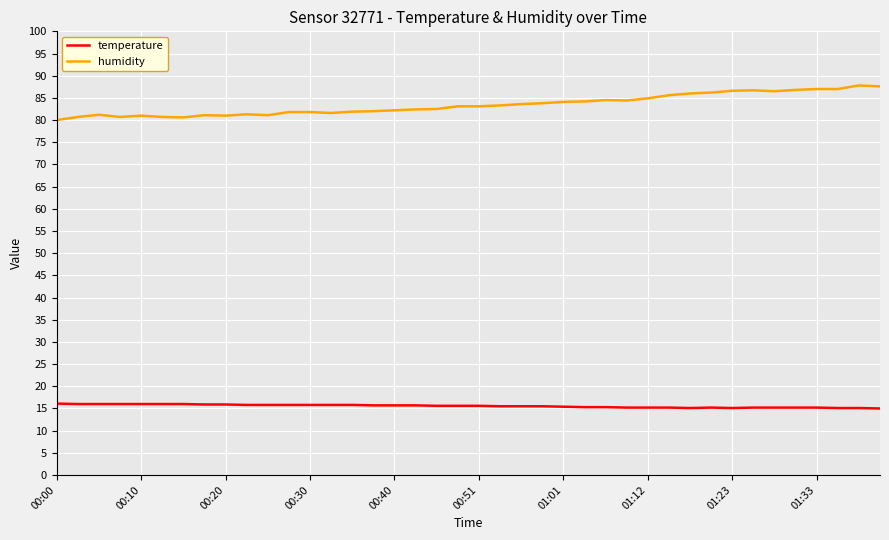

What is the lowest value of the humidity series?

80.0